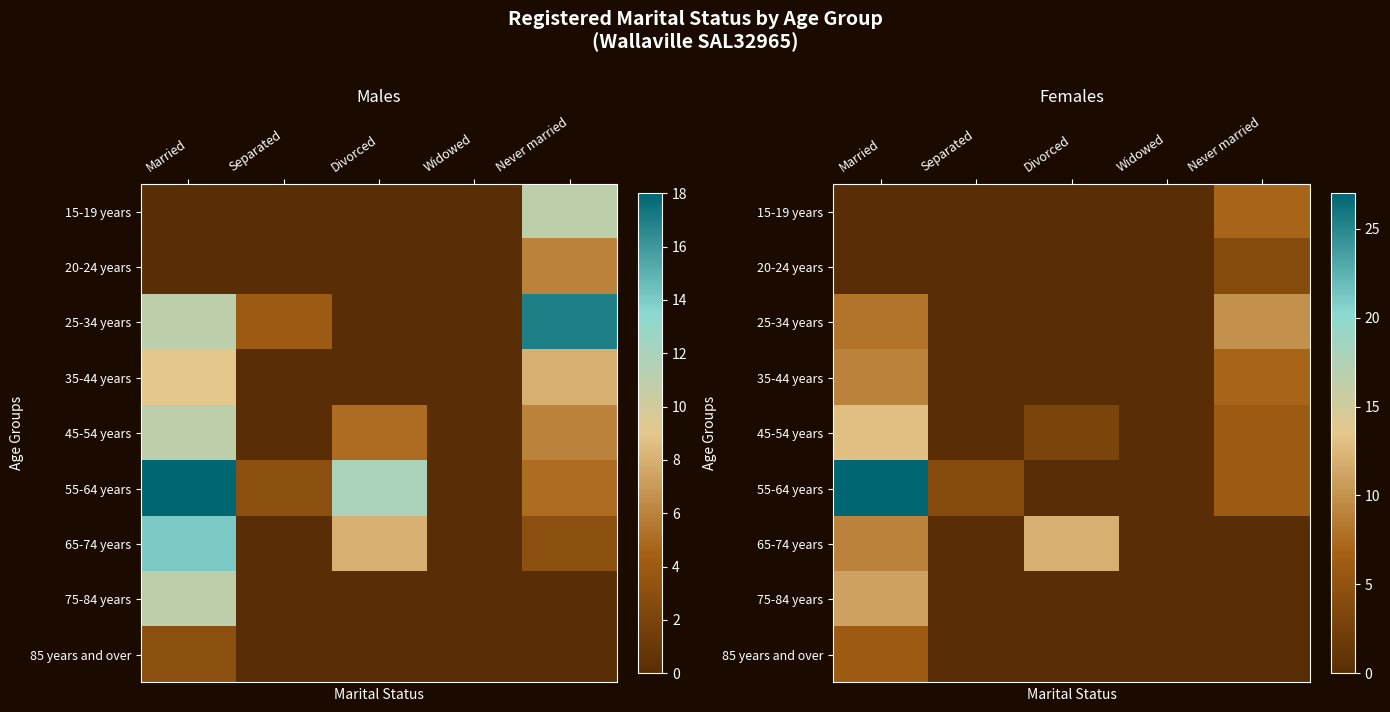

What is the difference between the highest and lowest values at Never married?

10